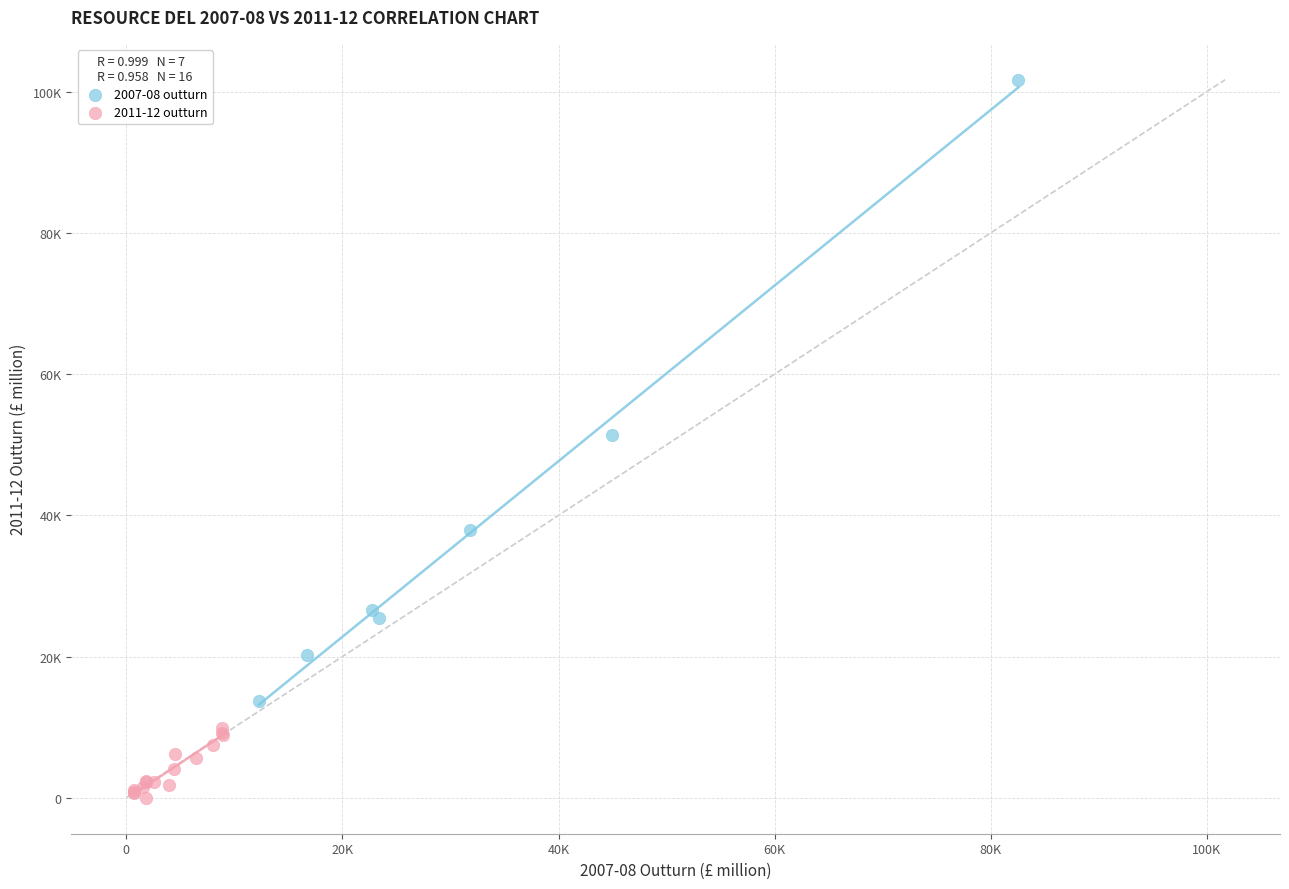

What are all the series names shown in the legend?

2007-08 outturn, 2011-12 outturn